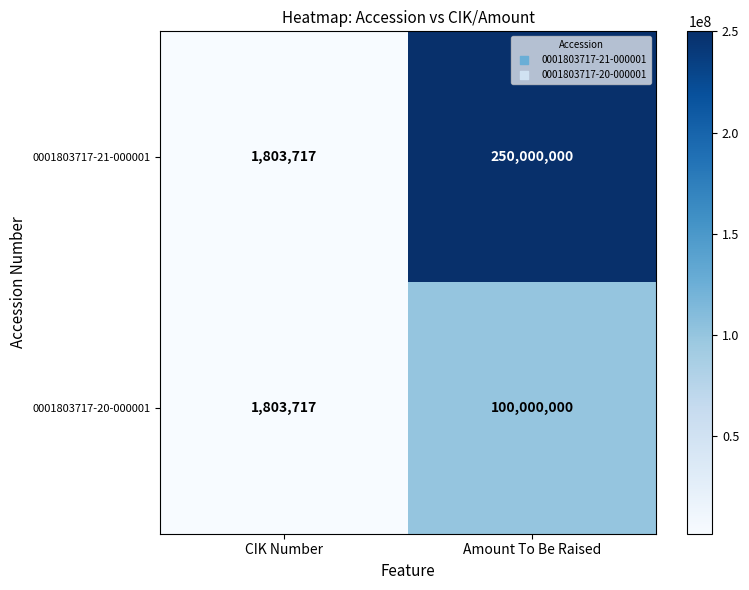

What value does the 0001803717-20-000001 series have at CIK Number, to the nearest 10?

1803720